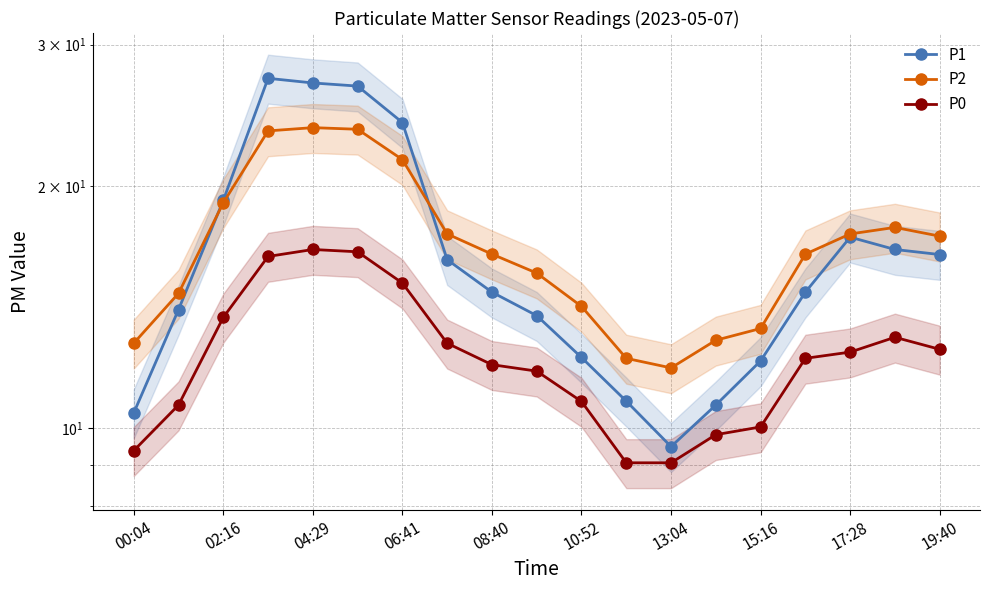

List the series in order of their peak value, lowest first.

P0, P2, P1